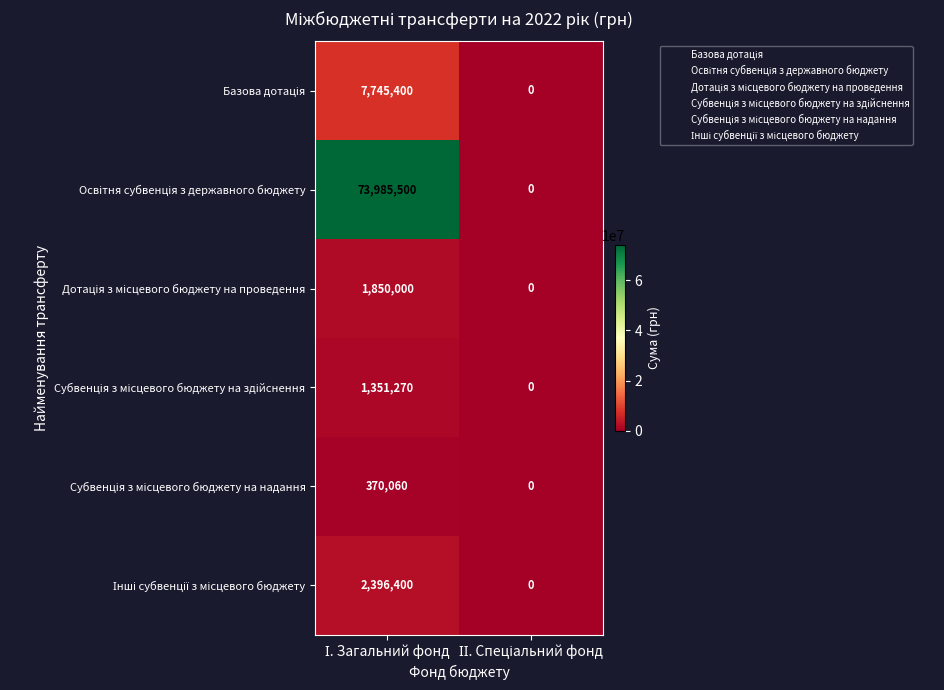

What is the maximum value shown in the chart?

73985500